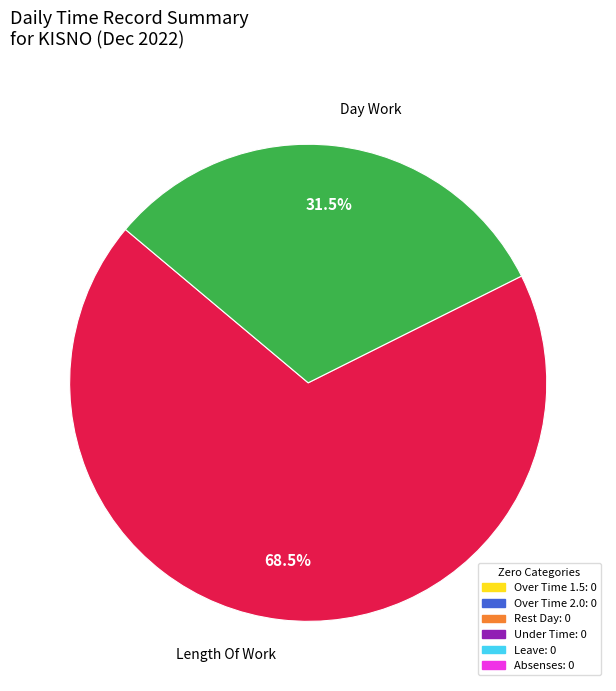

To the nearest percent, what is the average slice percentage?

50%